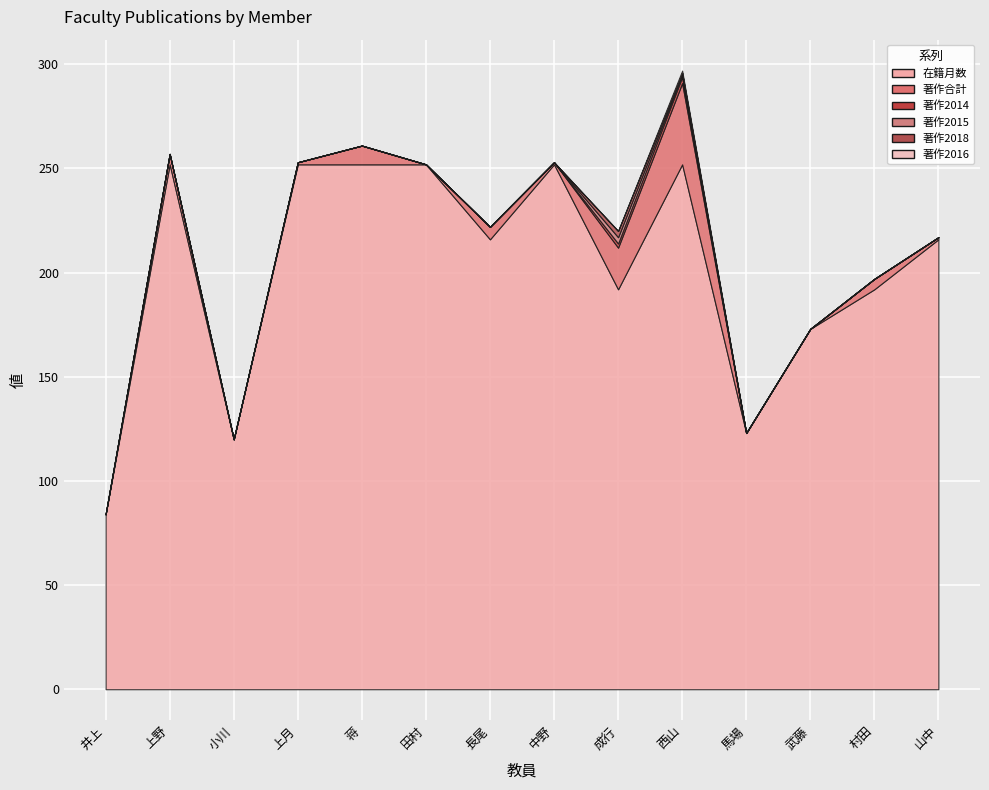

What is the sum of all 著作2018 values?

4